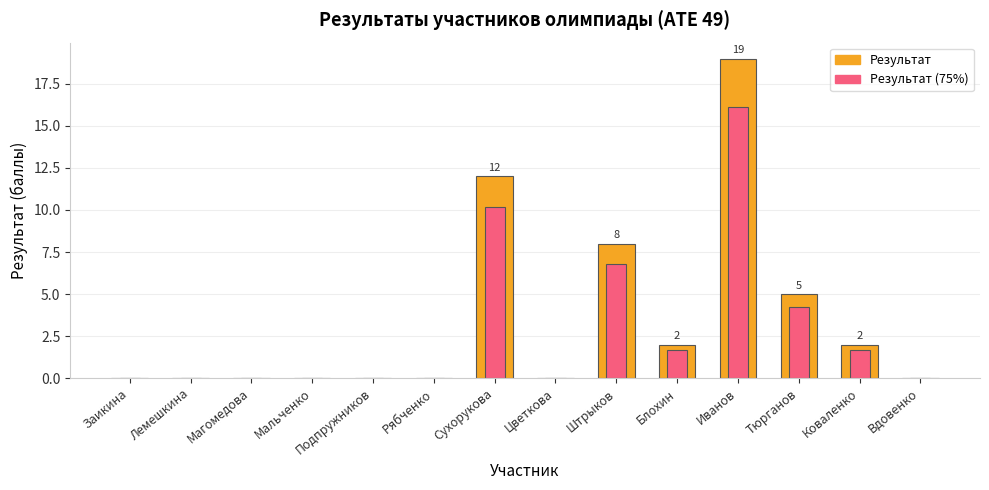

What is the difference between the Результат values at Заикина and Тюрганов?

5.0